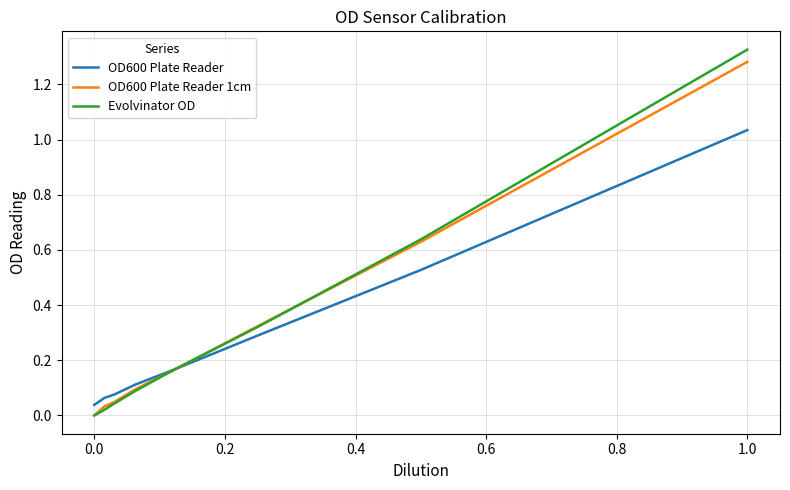

Which series has the widest spread of values?

Evolvinator OD